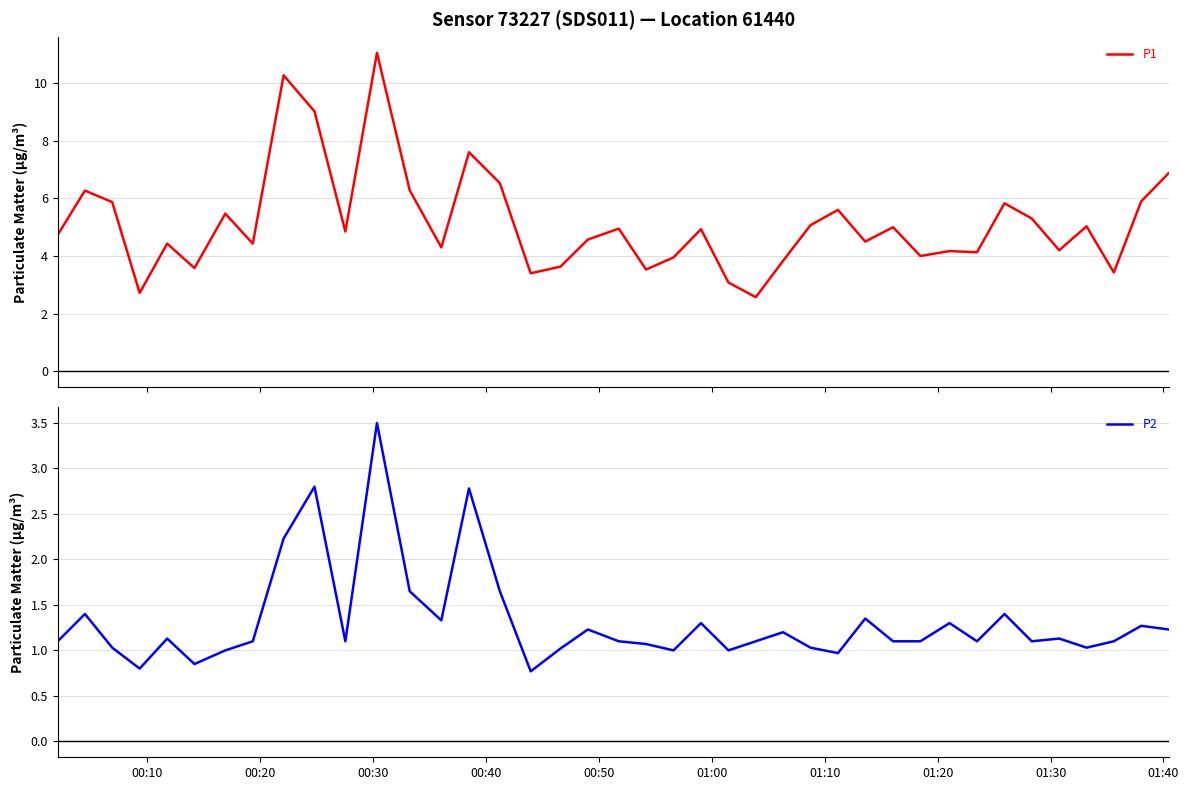

What is the minimum value for P2?

0.8